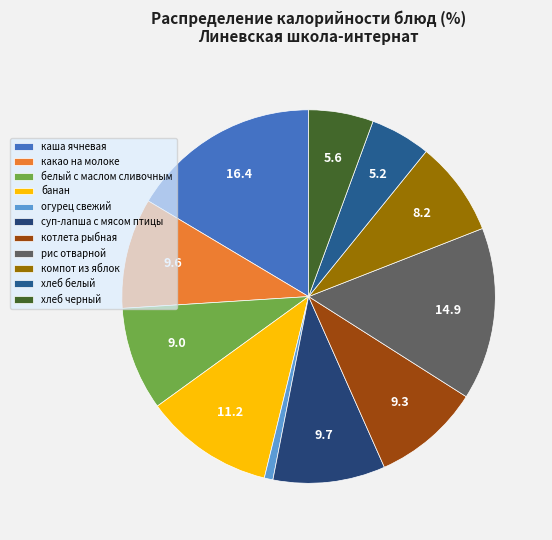

Is it true that банан is 1% of the pie?

False